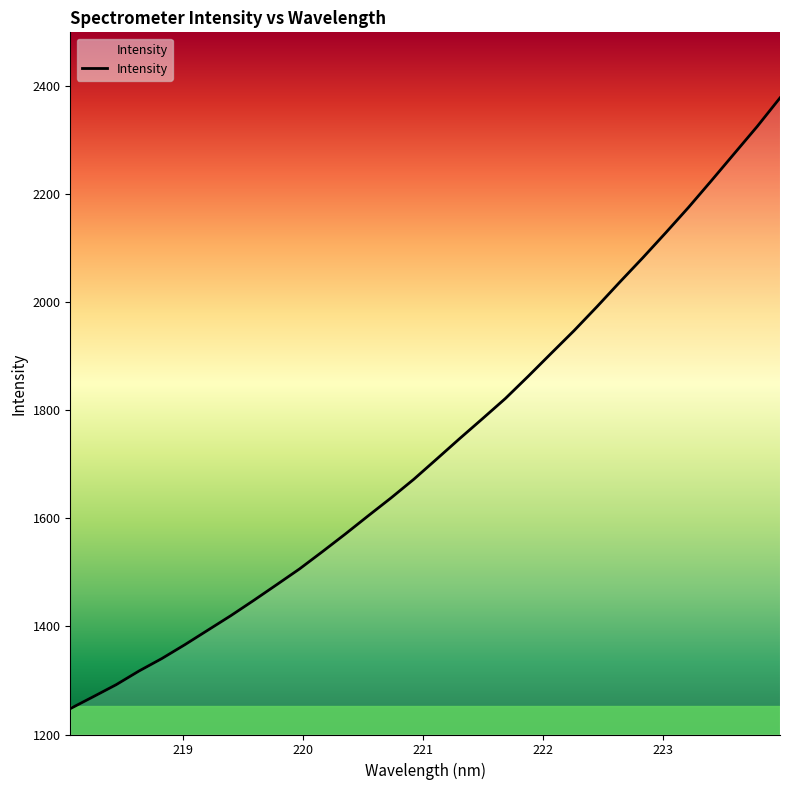

Count the number of values greater than 1710.

16